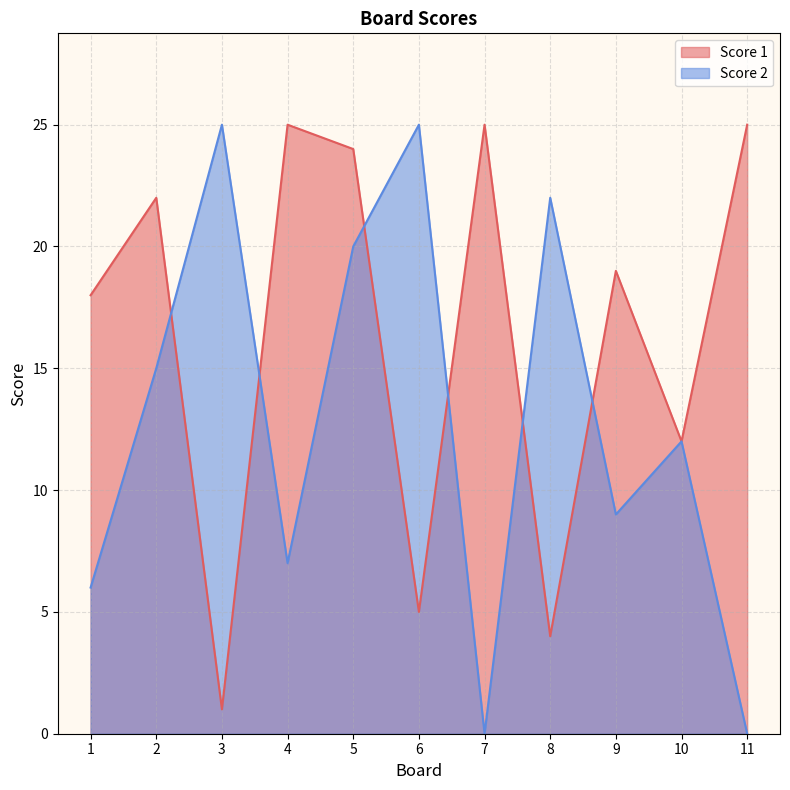

How many interior local valleys does the Score 1 series have?

4